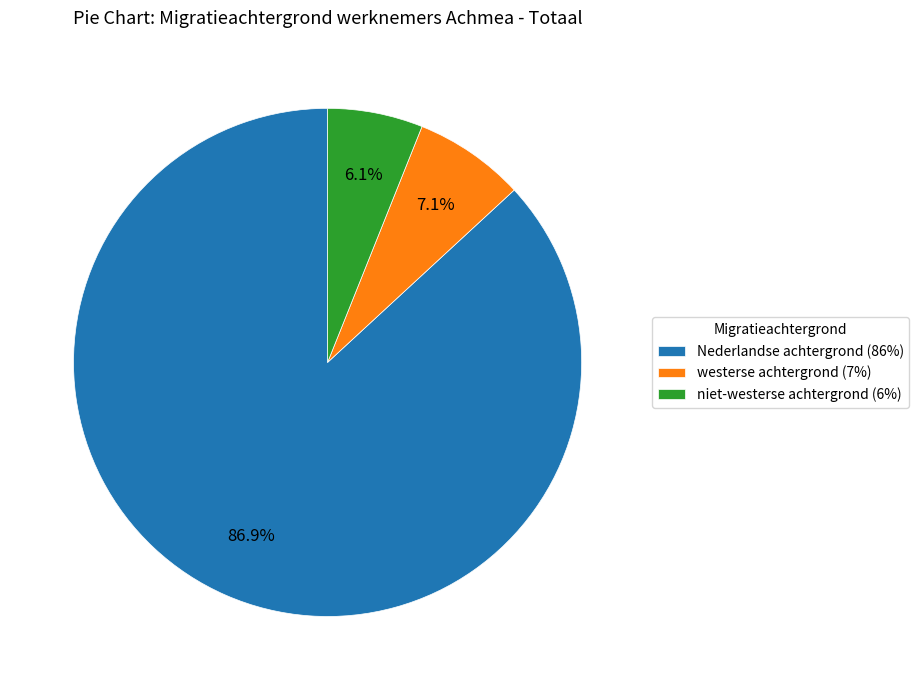

To the nearest percent, what is the difference between the largest and smallest slice percentages?

81%